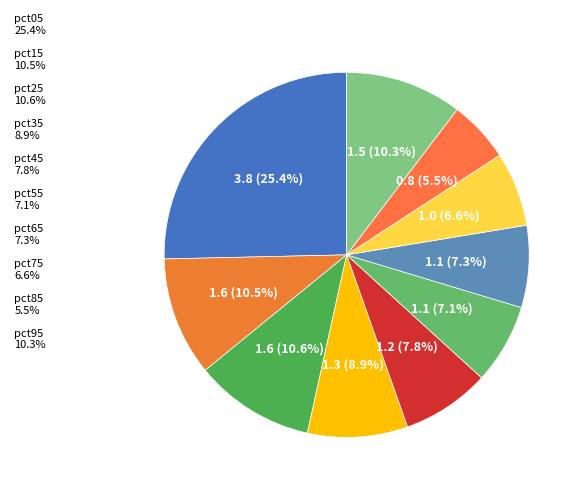

Rank the categories by value from highest to lowest.

pct05, pct25, pct15, pct95, pct35, pct45, pct65, pct55, pct75, pct85